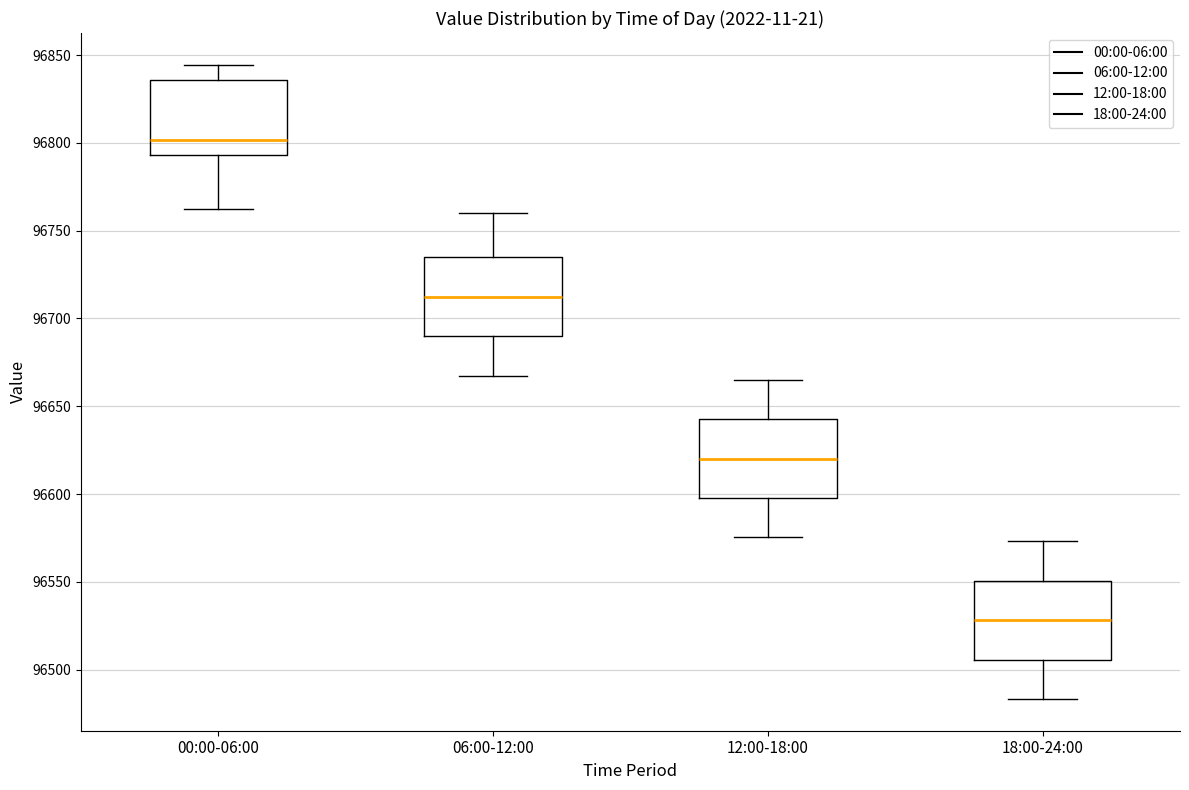

Where does the upper whisker of the box for 12:00-18:00 end on the y-axis? The values are not printed on the chart, so give them approximately, as read against the axis.

96665